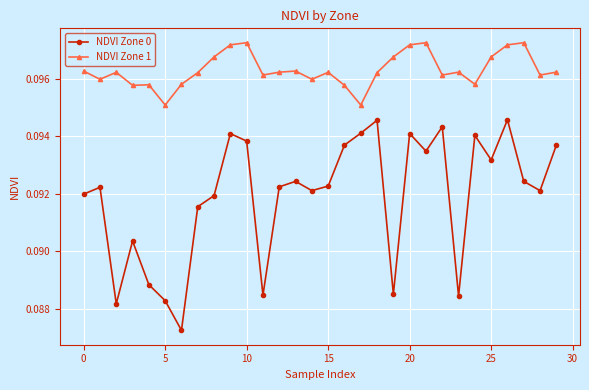

Rank the series by their maximum value, from lowest to highest.

NDVI Zone 0, NDVI Zone 1